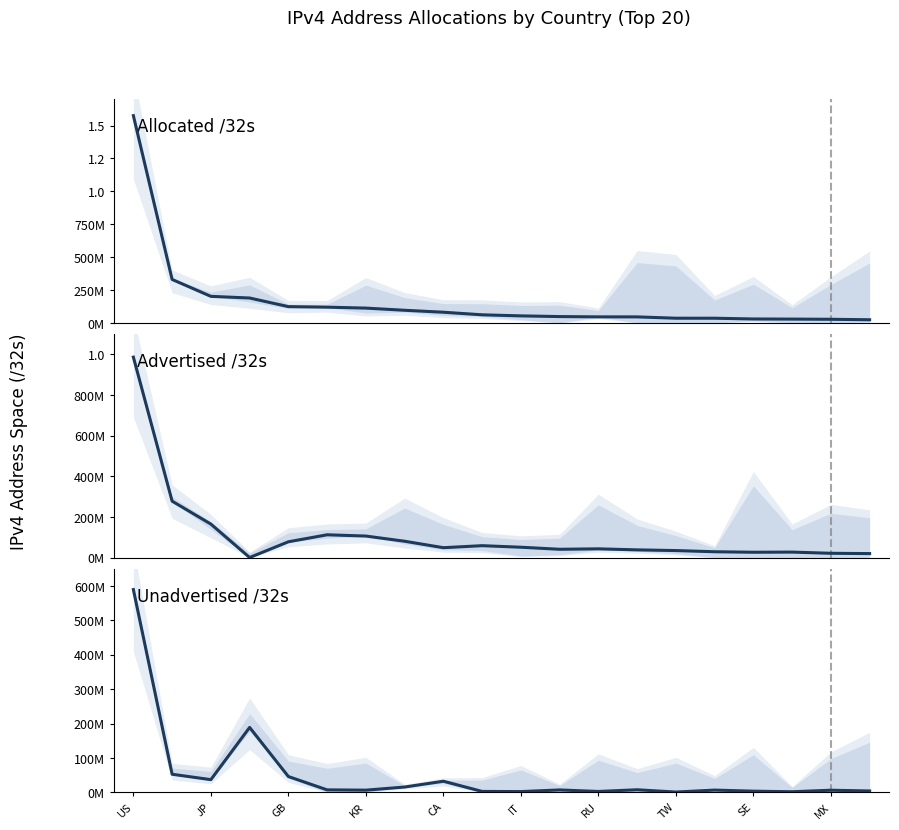

What is the difference between the maximum and second lowest values in the Advertised /32s series?

966703872